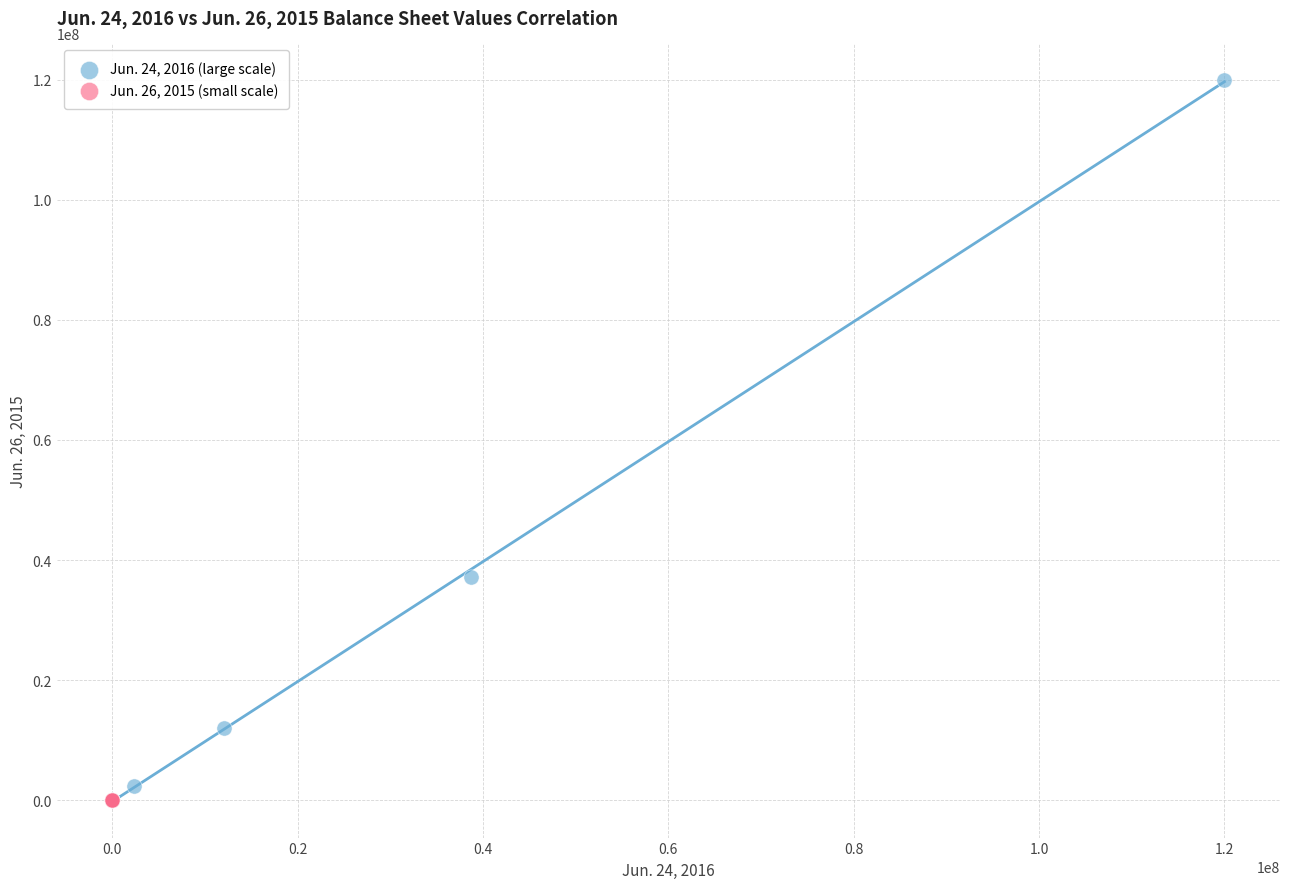

Which series reaches the maximum Y coordinate?

Jun. 24, 2016 (large scale)